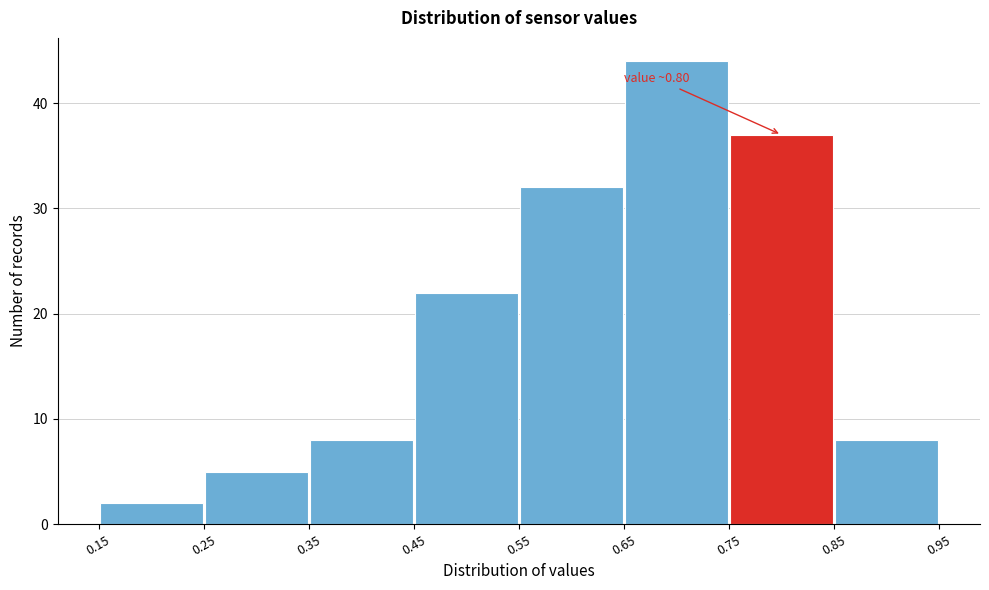

Over which range of the x-axis is the bar tallest?

0.65 to 0.75